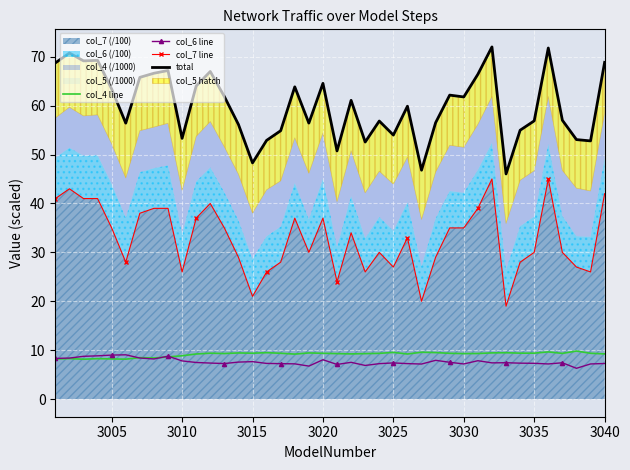

True or false: total and col_7 line cross at least once.

False